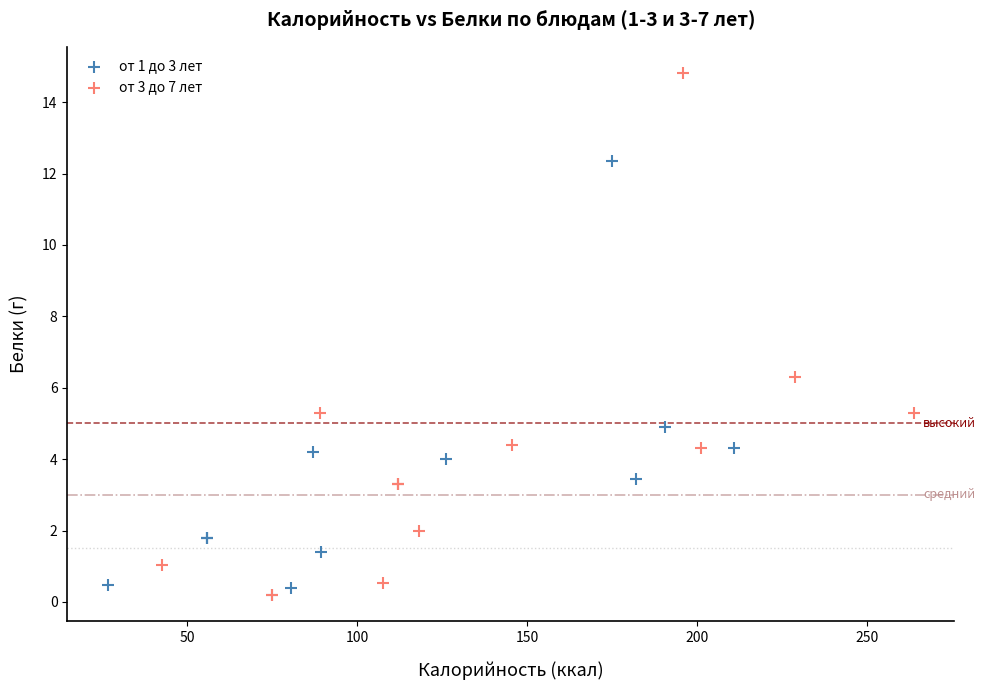

Which series reaches the maximum Y coordinate?

от 3 до 7 лет